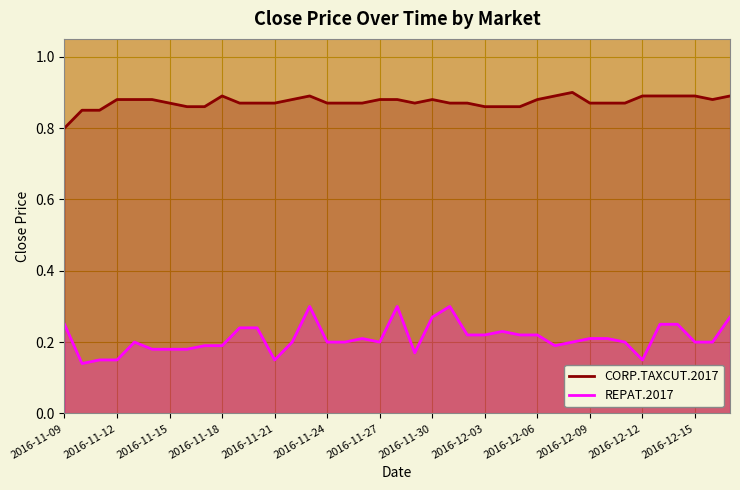

Which series has the largest range (max minus min)?

REPAT.2017